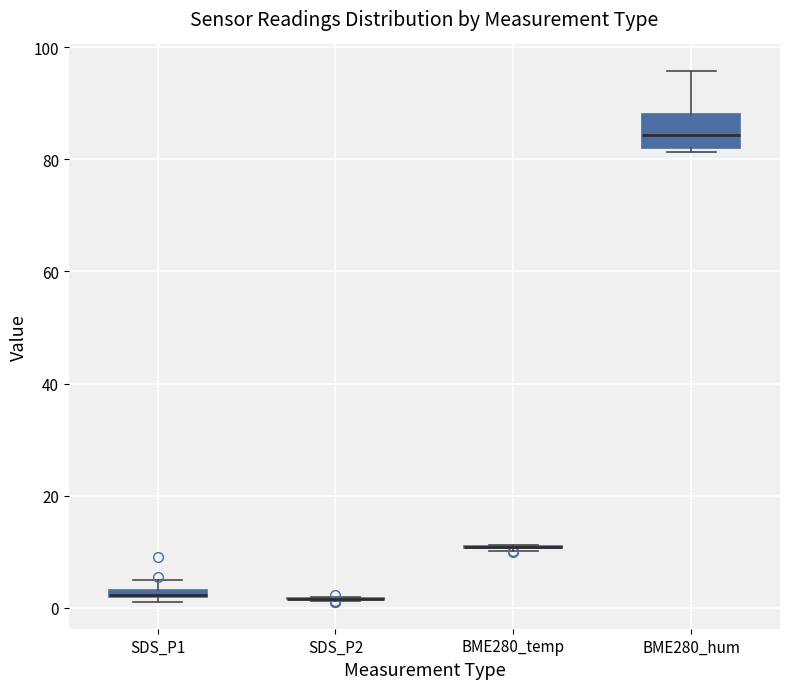

Where is the lower edge of the box for SDS_P1 on the y-axis? The values are not printed on the chart, so give them approximately, as read against the axis.

2